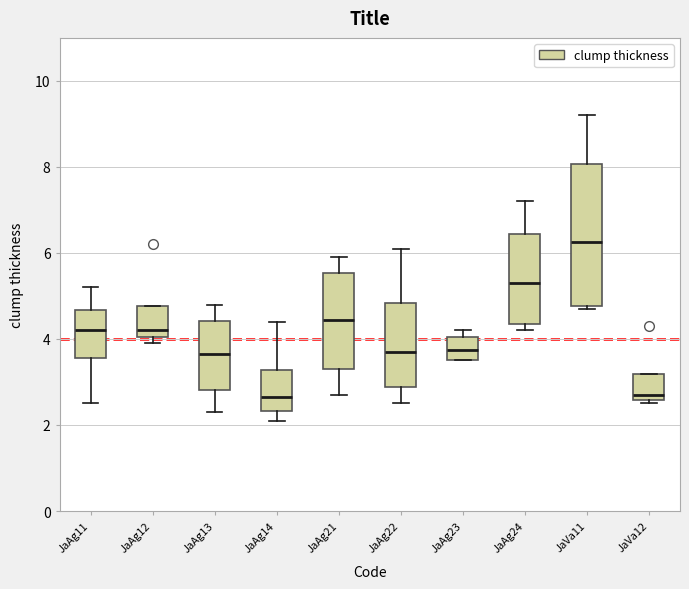

Reading left to right, transcribe this box plot: for each box, give where its median line is, the range the box spans, and where its two whiskers end, as read against the y-axis. The values are not printed on the chart, so give them approximately, as read against the axis.

JaAg11: median 4.2, box 3.6 to 4.6, whiskers 2.6 to 5.2
JaAg12: median 4.2, box 4.0 to 4.8, whiskers 4.0 (just below the box's lower edge) to 4.8
JaAg13: median 3.6, box 2.8 to 4.4, whiskers 2.4 to 4.8
JaAg14: median 2.6, box 2.4 to 3.2, whiskers 2.2 to 4.4
JaAg21: median 4.4, box 3.4 to 5.6, whiskers 2.8 to 6.0
JaAg22: median 3.8, box 2.8 to 4.8, whiskers 2.6 to 6.2
JaAg23: median 3.8, box 3.6 to 4.0, whiskers 3.6 to 4.2
JaAg24: median 5.4, box 4.4 to 6.4, whiskers 4.2 to 7.2
JaVa11: median 6.2, box 4.8 to 8.0, whiskers 4.8 (just below the box's lower edge) to 9.2
JaVa12: median 2.8, box 2.6 to 3.2, whiskers 2.6 (just below the box's lower edge) to 3.2